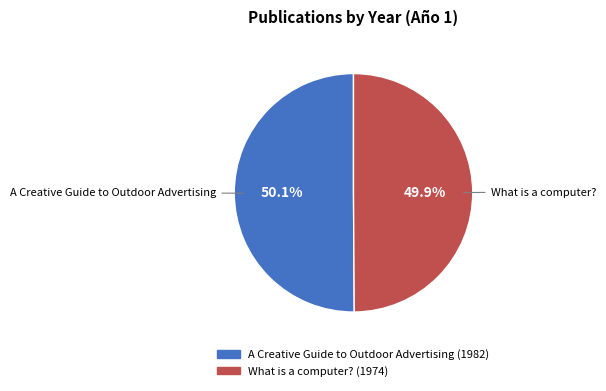

To the nearest percent, what percentage of the pie is A Creative Guide to Outdoor Advertising?

50%